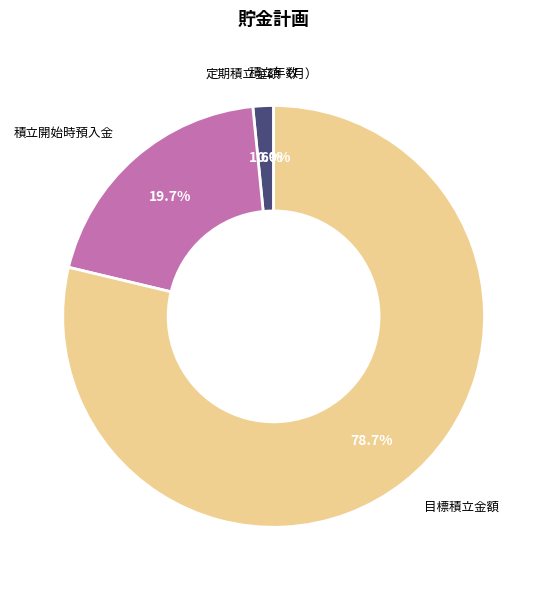

Which has a higher value, 積立開始時預入金 or 定期積立金額（月）?

積立開始時預入金